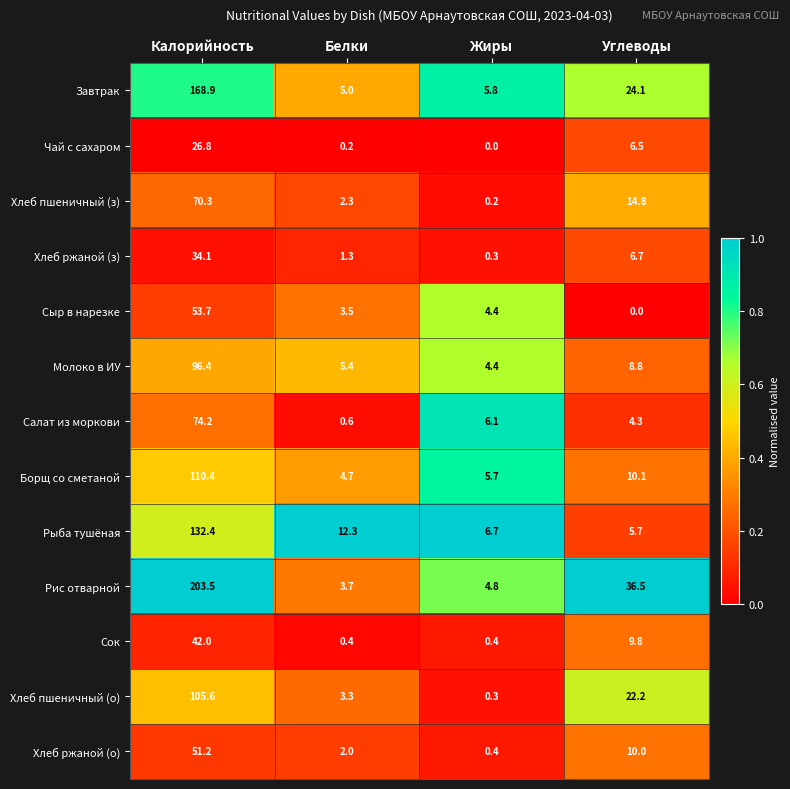

At which label does Чай с сахаром reach its peak?

Калорийность